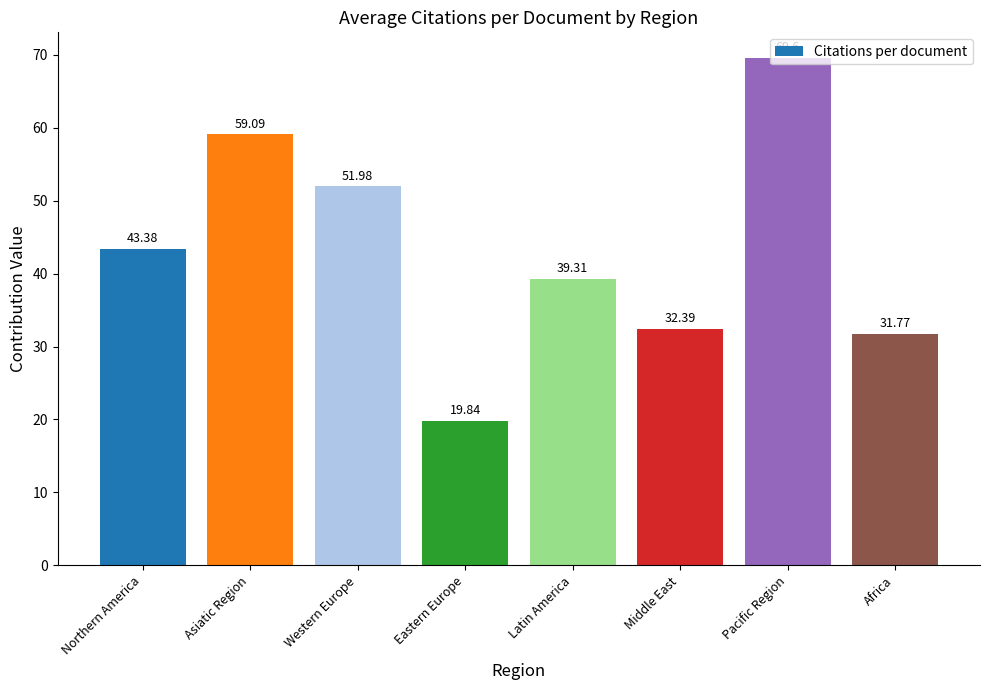

What is the value of the 5th bar from the left?

39.3